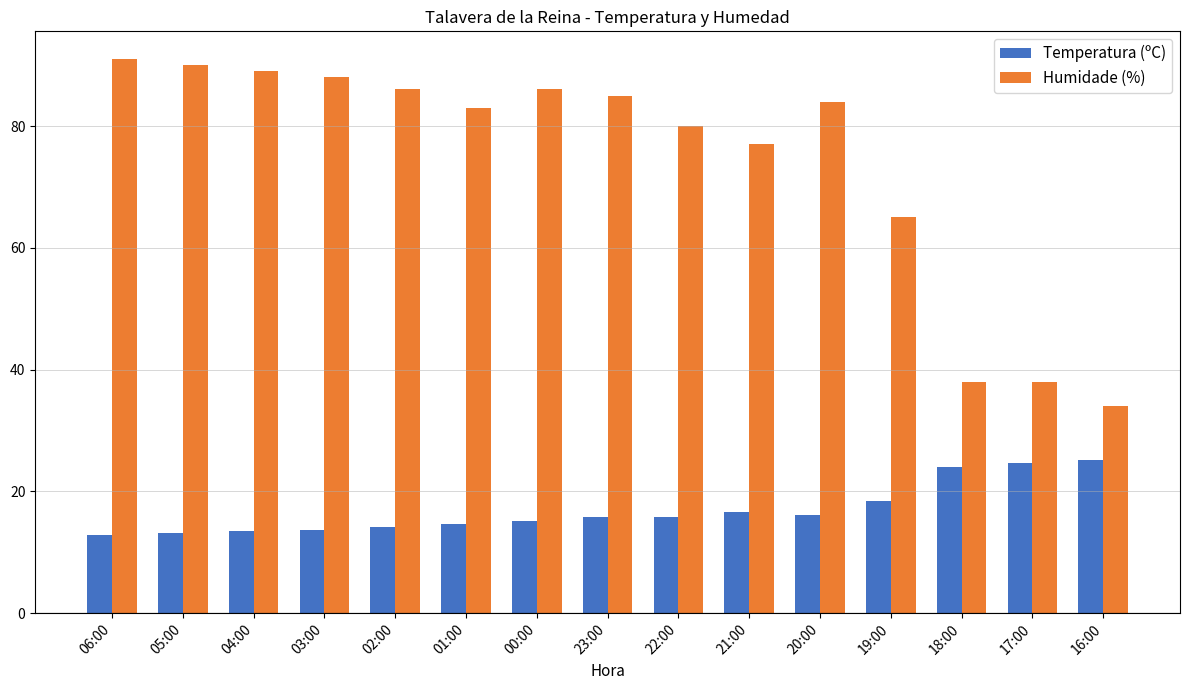

What is the label of the 3rd bar from the right?

18:00